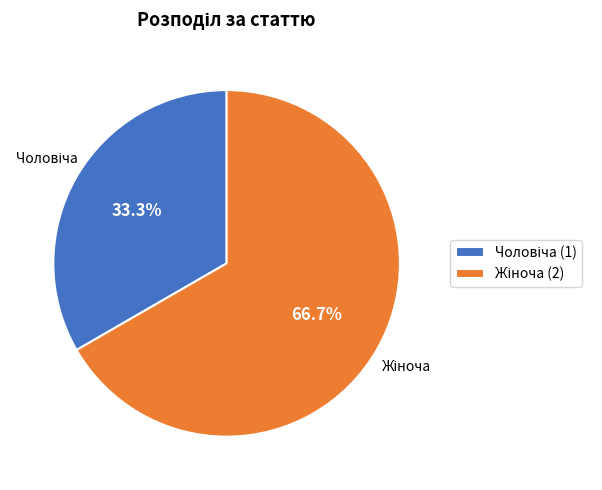

Is it true that Жіноча is 67% of the pie?

True